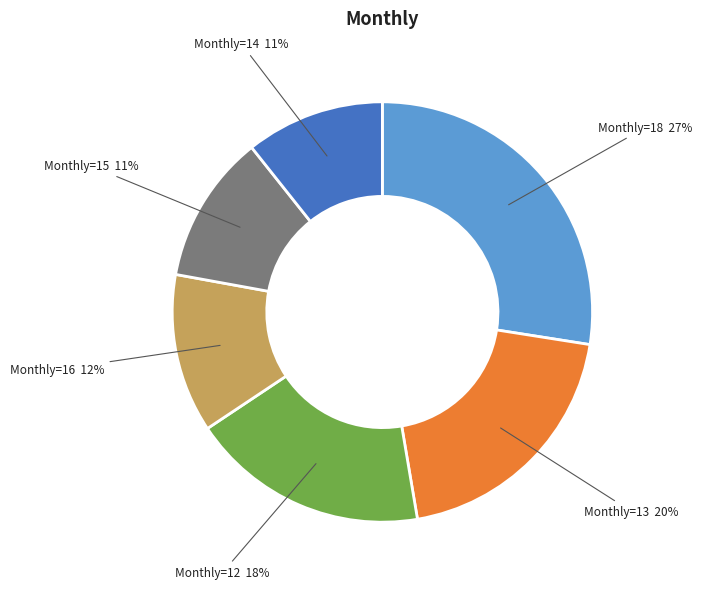

Which slice is the largest?

Monthly=18